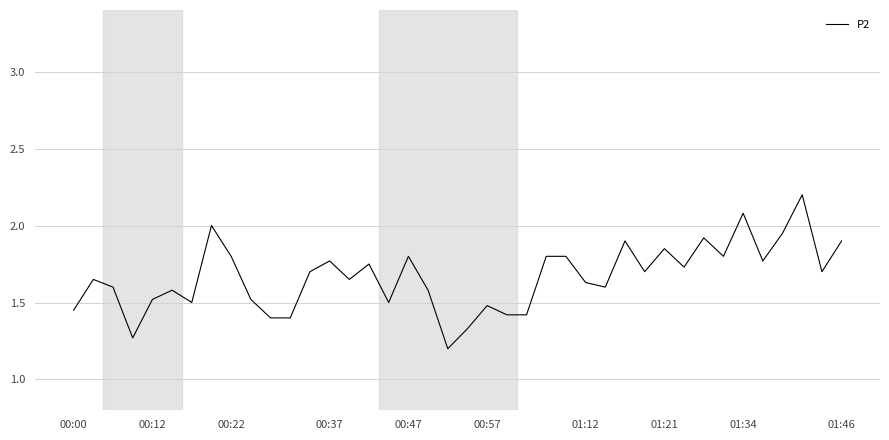

What is the maximum value shown in the chart?

2.2